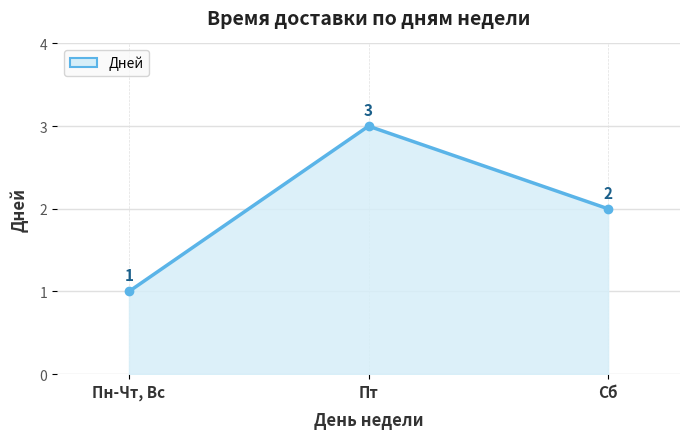

Reading right to left, list all the values displayed in this chart.

Сб=2	Пт=3	Пн-Чт, Вс=1